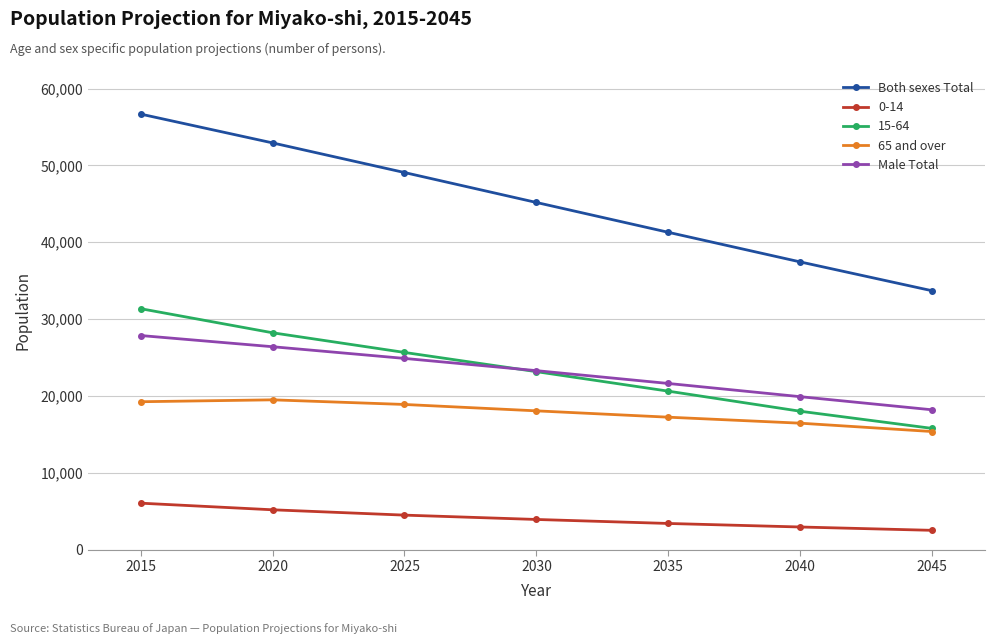

Which series has the widest spread of values?

Both sexes Total